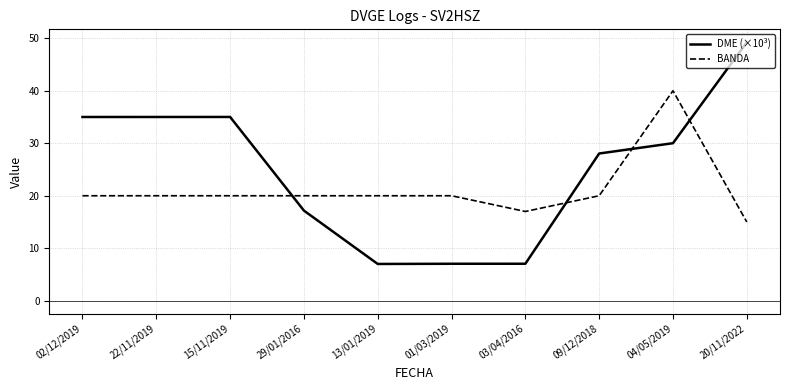

What is the spread (max minus min) of values at 09/12/2018?

8.0